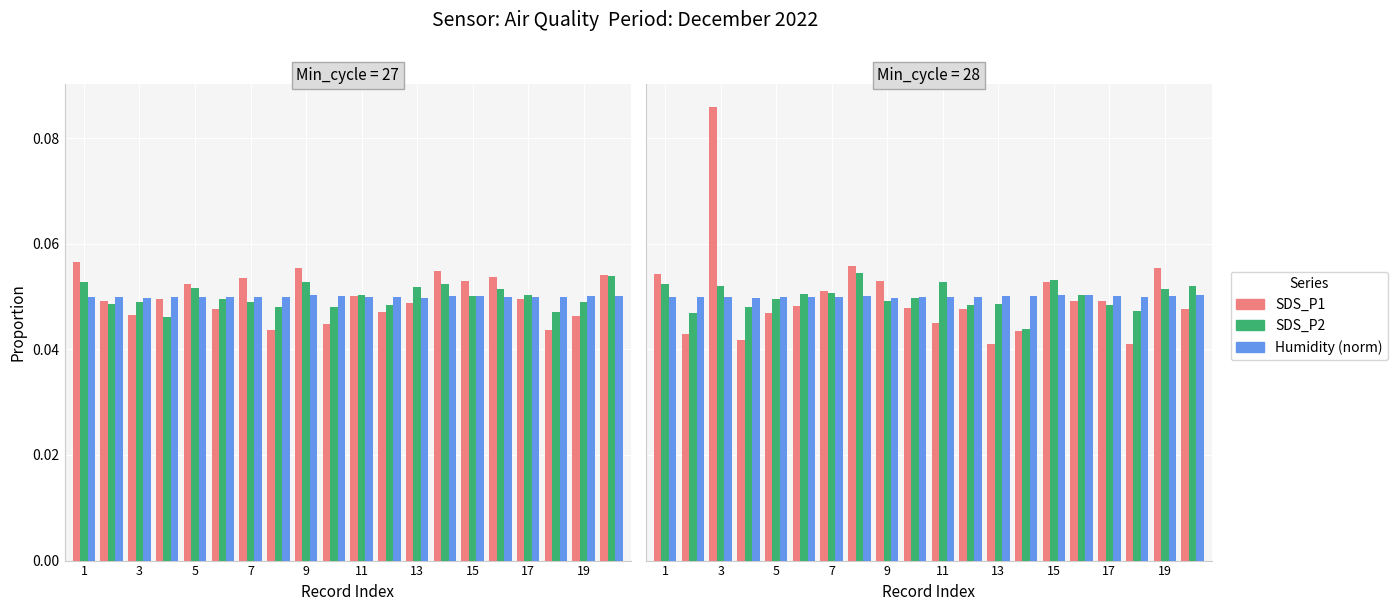

Between 19 and 5, which is larger?

5